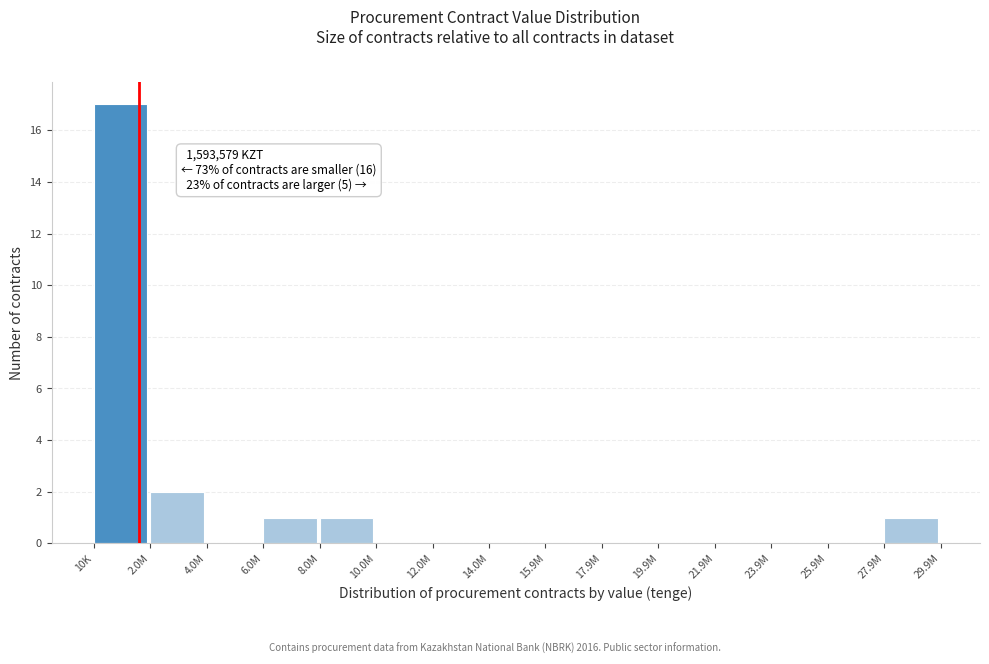

Reading right to left, what are all the values shown in this chart?

27.9M=1	25.9M=0	23.9M=0	21.9M=0	19.9M=0	17.9M=0	15.9M=0	14.0M=0	12.0M=0	10.0M=0	8.0M=1	6.0M=1	4.0M=0	2.0M=2	10K=17